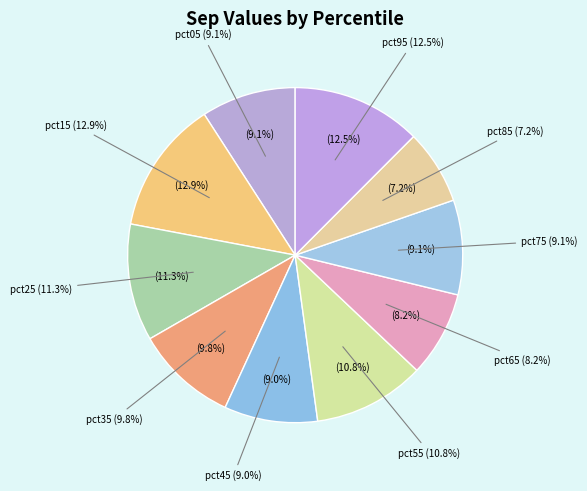

To the nearest percent, what is the difference between the largest and smallest slice percentages?

6%